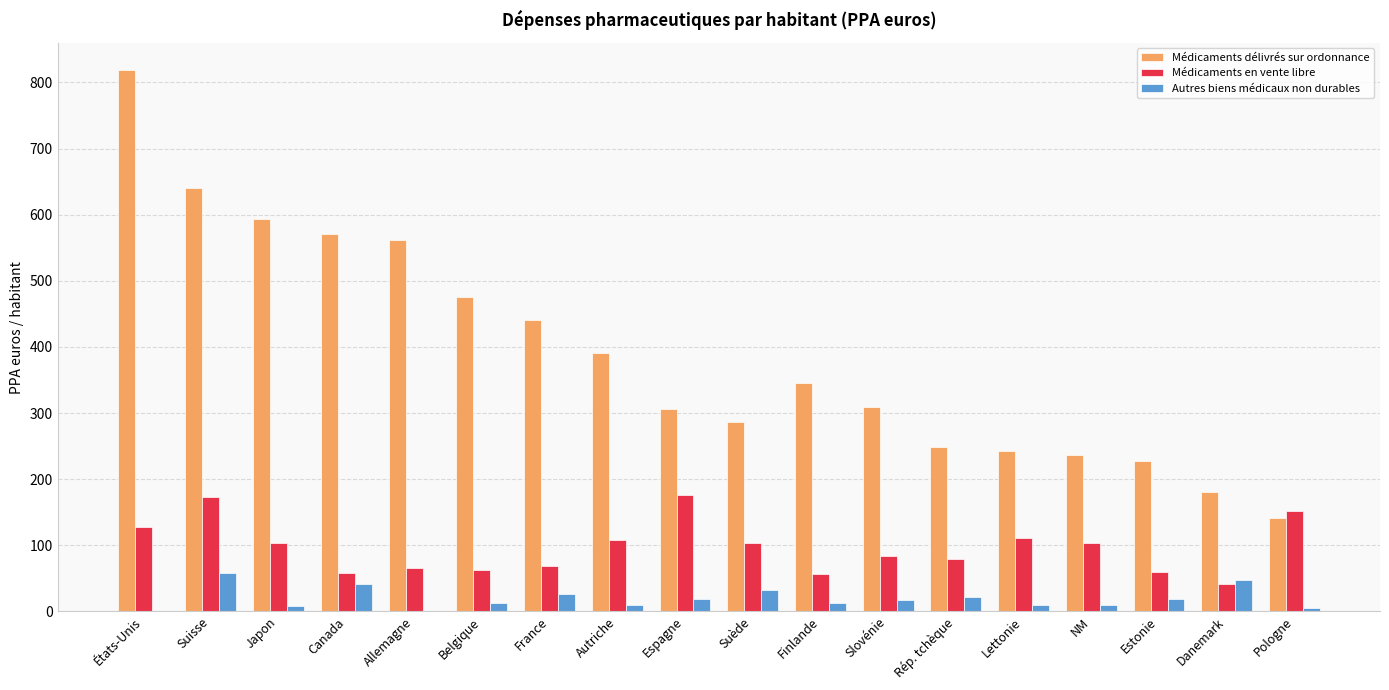

Which label corresponds to the largest value in the chart?

États-Unis